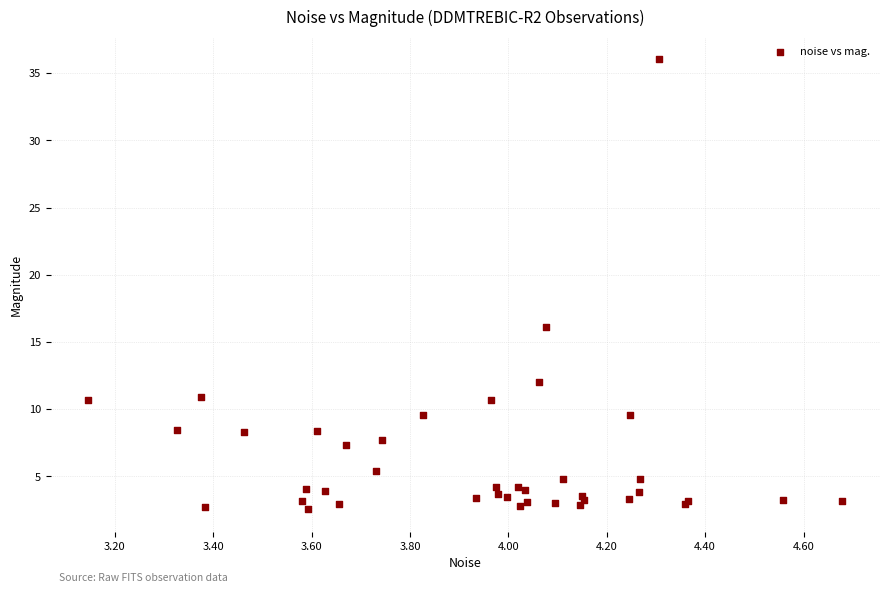

What Y value in the scatter plot is closest to 19?

16.1